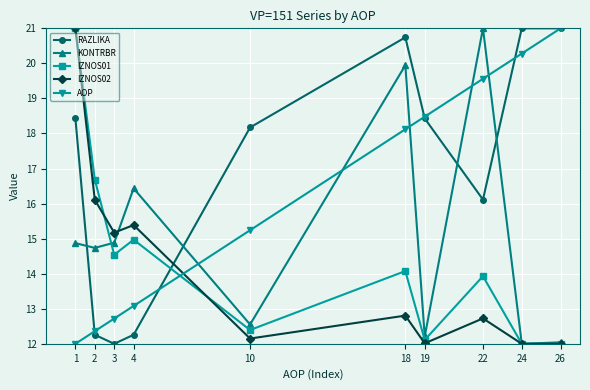

Where is IZNOS01 nearest to the value 16?

2